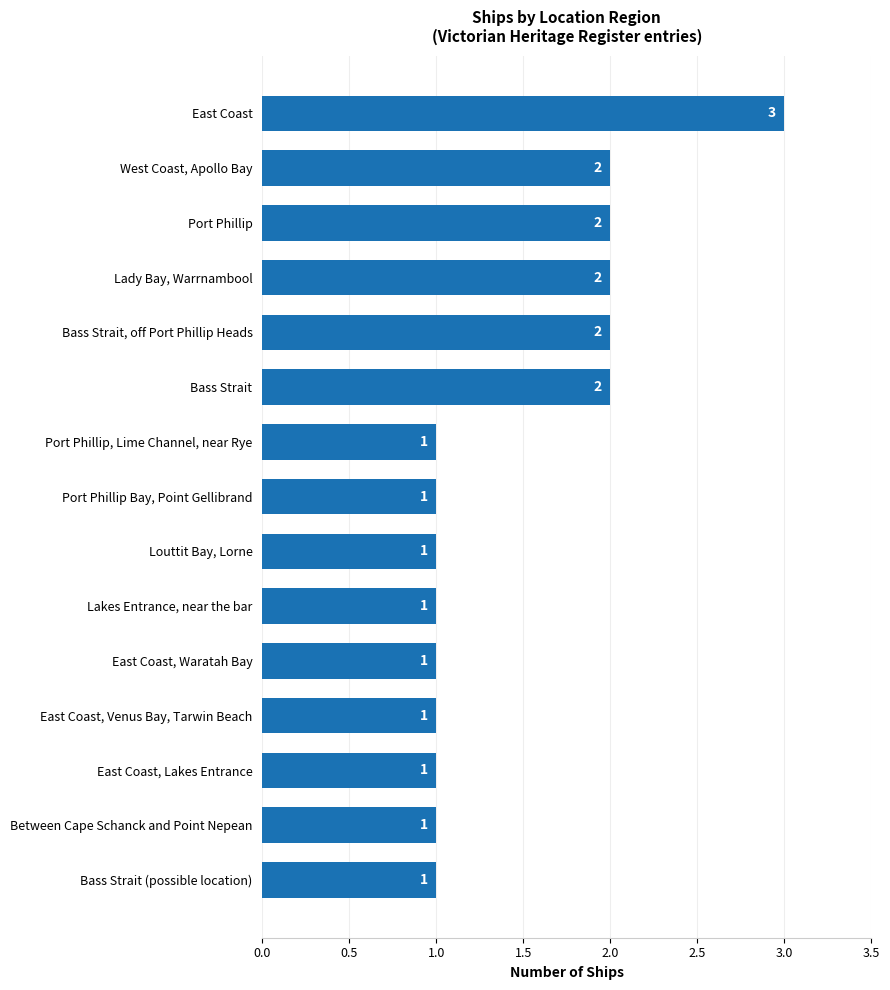

What is the sum of all values?

22